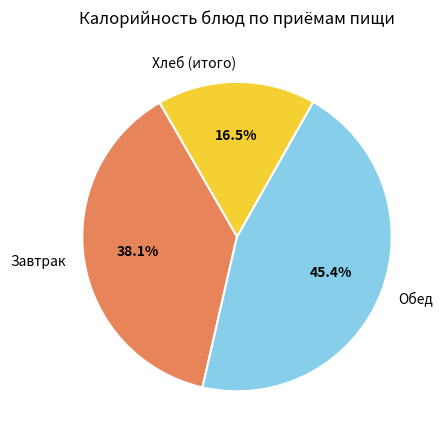

Rank the categories by value from lowest to highest.

Хлеб (итого), Завтрак, Обед